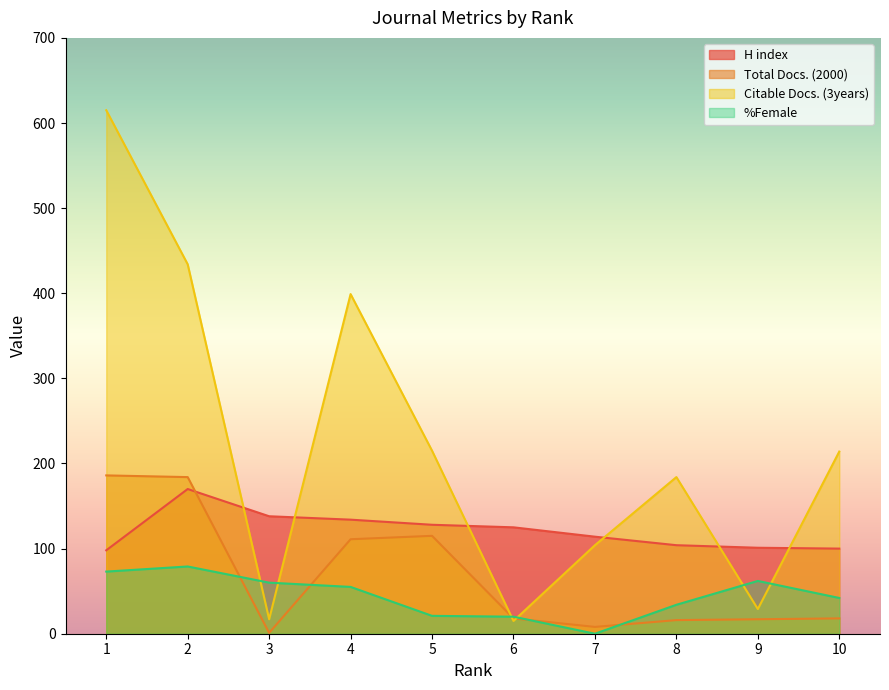

At 3, list the series in order from smallest to largest.

Total Docs. (2000), Citable Docs. (3years), %Female, H index